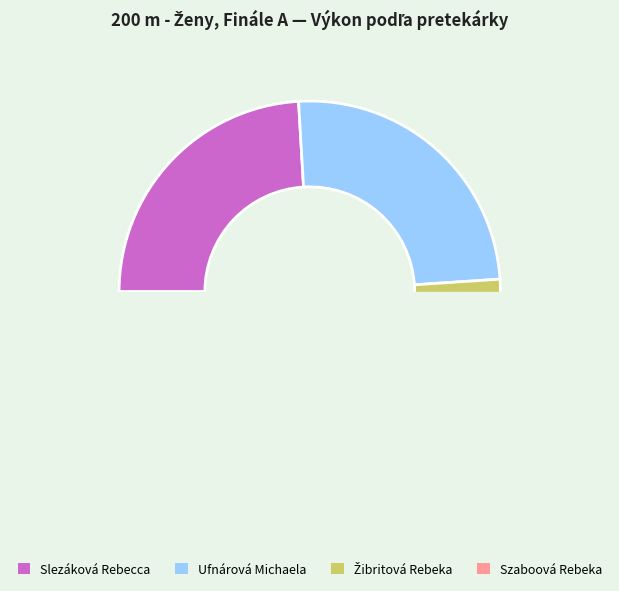

Does any single category account for the majority?

No